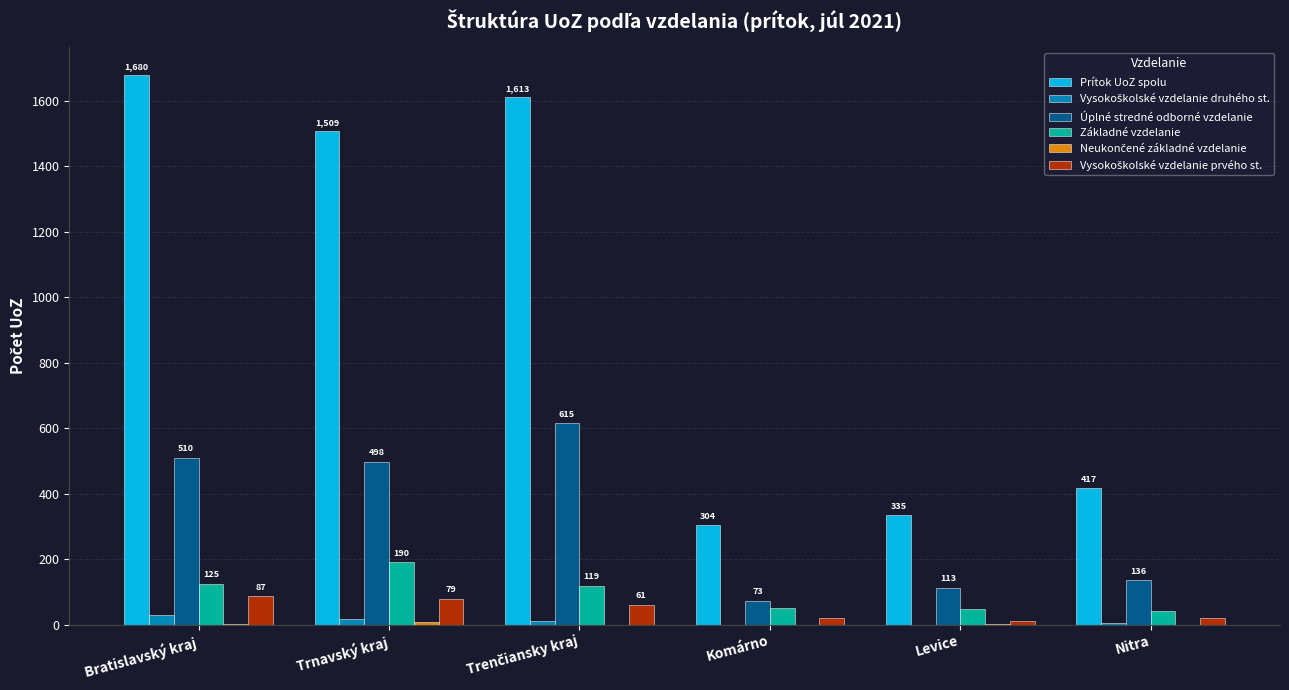

What is the sum of all Úplné stredné odborné vzdelanie values?

1945